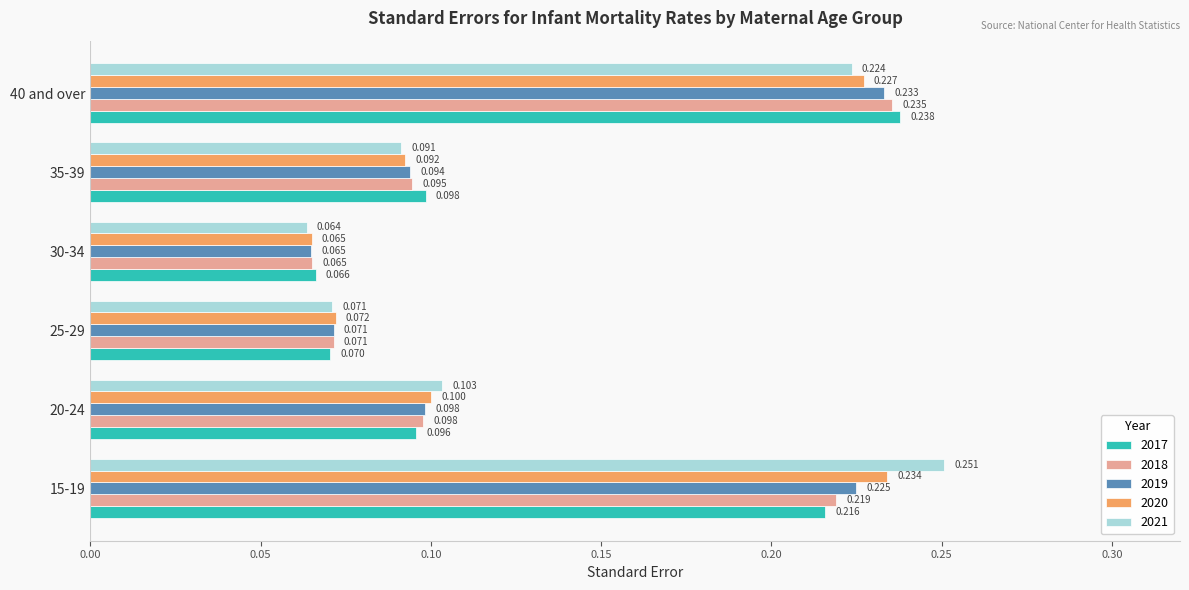

How many 2017 values are between 0 and 1?

6